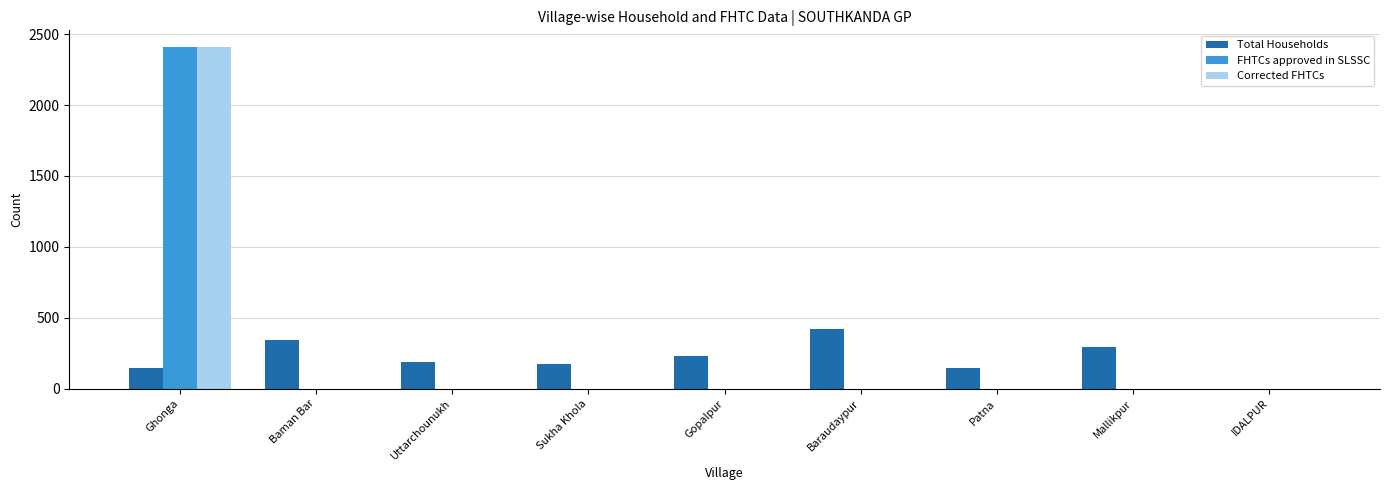

The Total Households series shows -180 at IDALPUR. True or false?

False